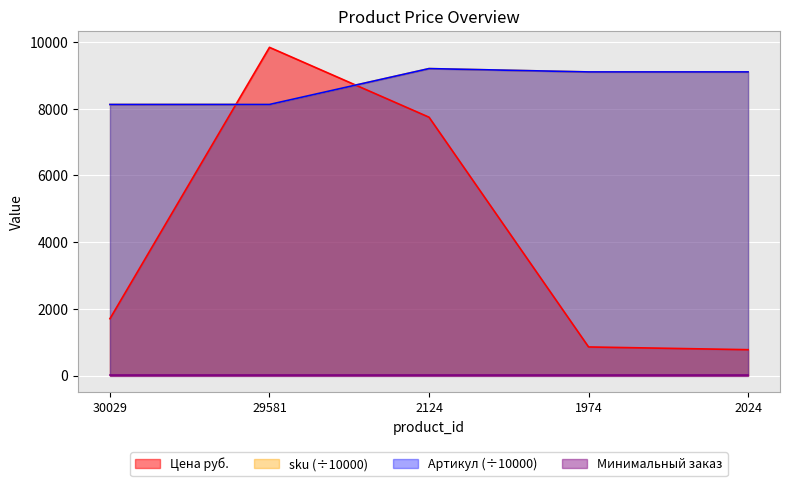

Which has a higher value, 2024 or 30029?

30029